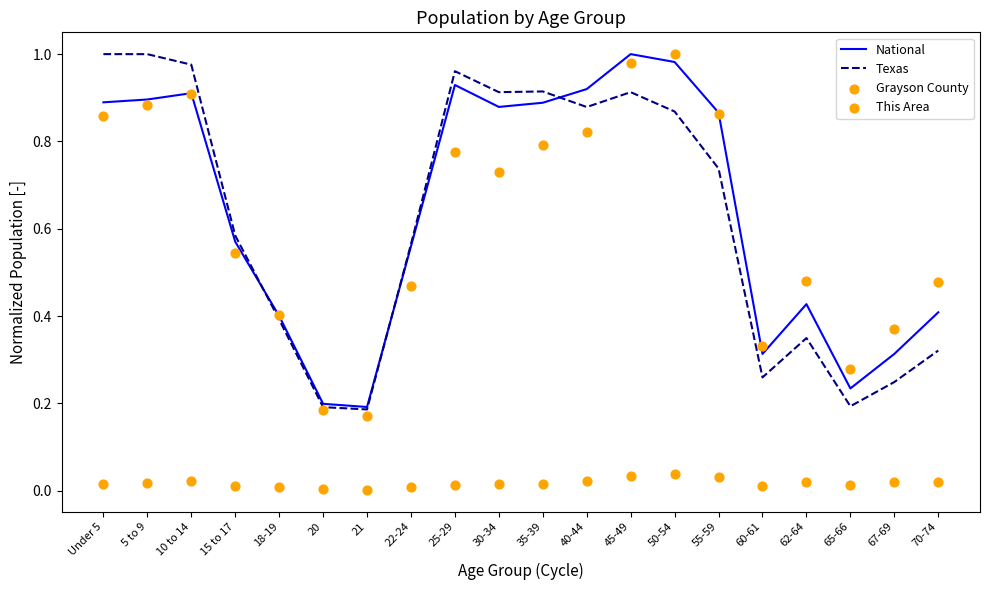

What is the total value across all series at 30-34?

2.5